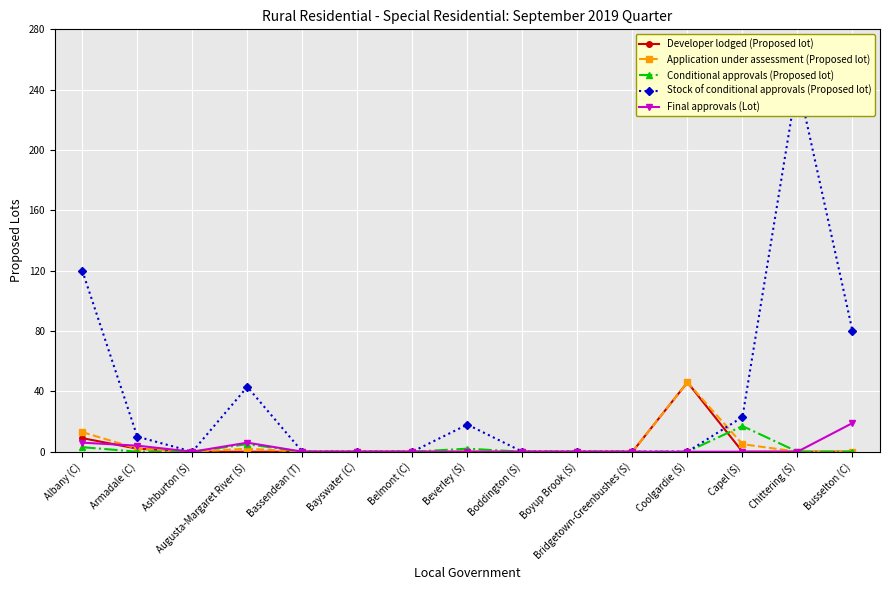

True or false: Stock of conditional approvals (Proposed lot) has a value of 120 at Albany (C).

True